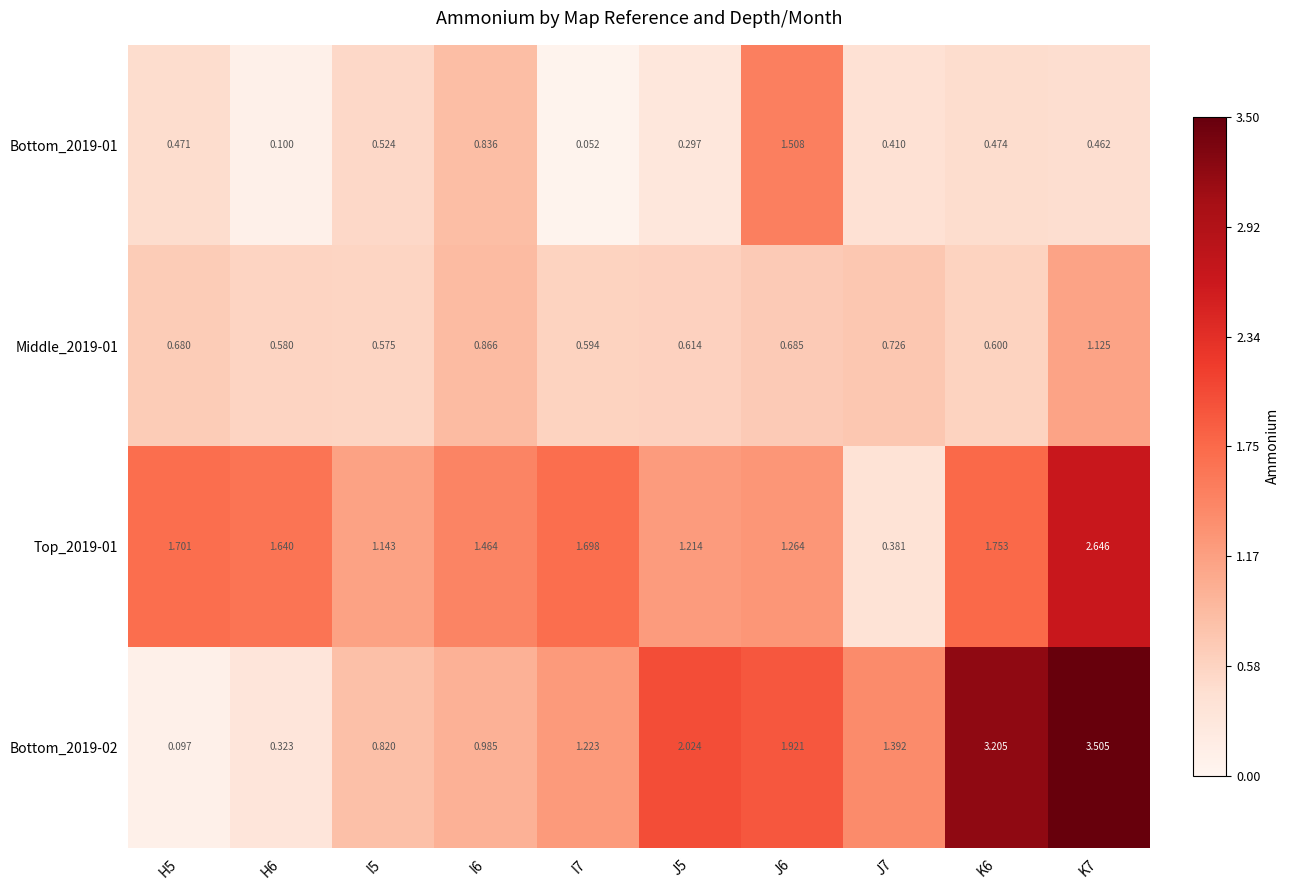

Is the value of Top_2019-01 at H5 greater than the value of Middle_2019-01 at I7?

Yes